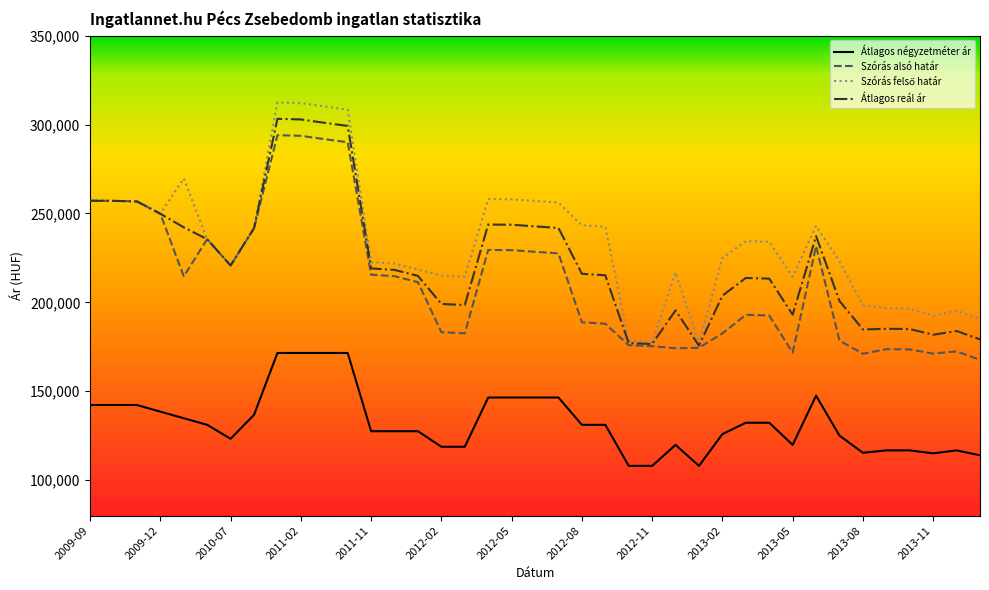

What is the minimum value shown in the chart?

107991